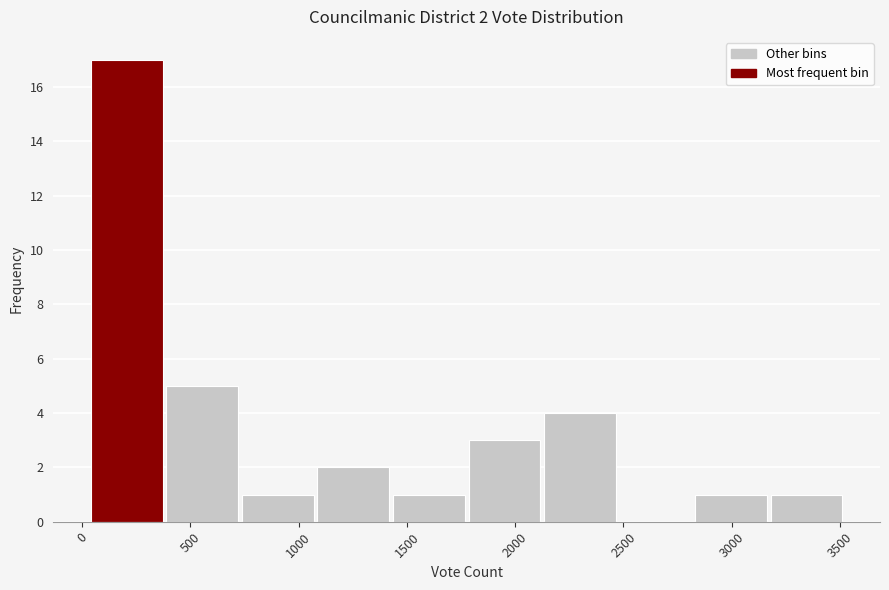

Over which range of the x-axis is the bar tallest?

50 to 400